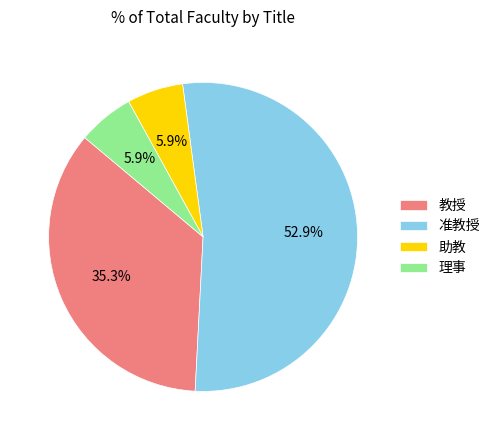

What percentage is the 理事 slice, to the nearest percent?

6%